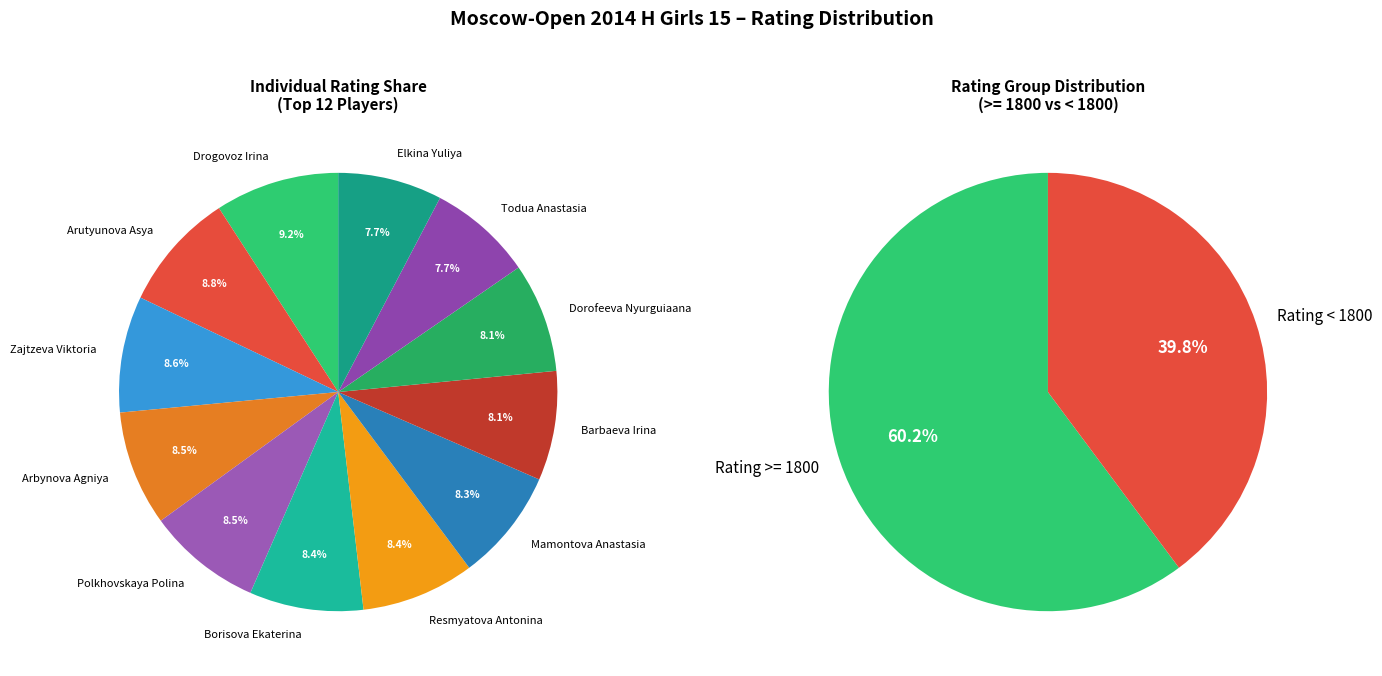

Does Barbaeva Irina account for over 50% of the chart?

No